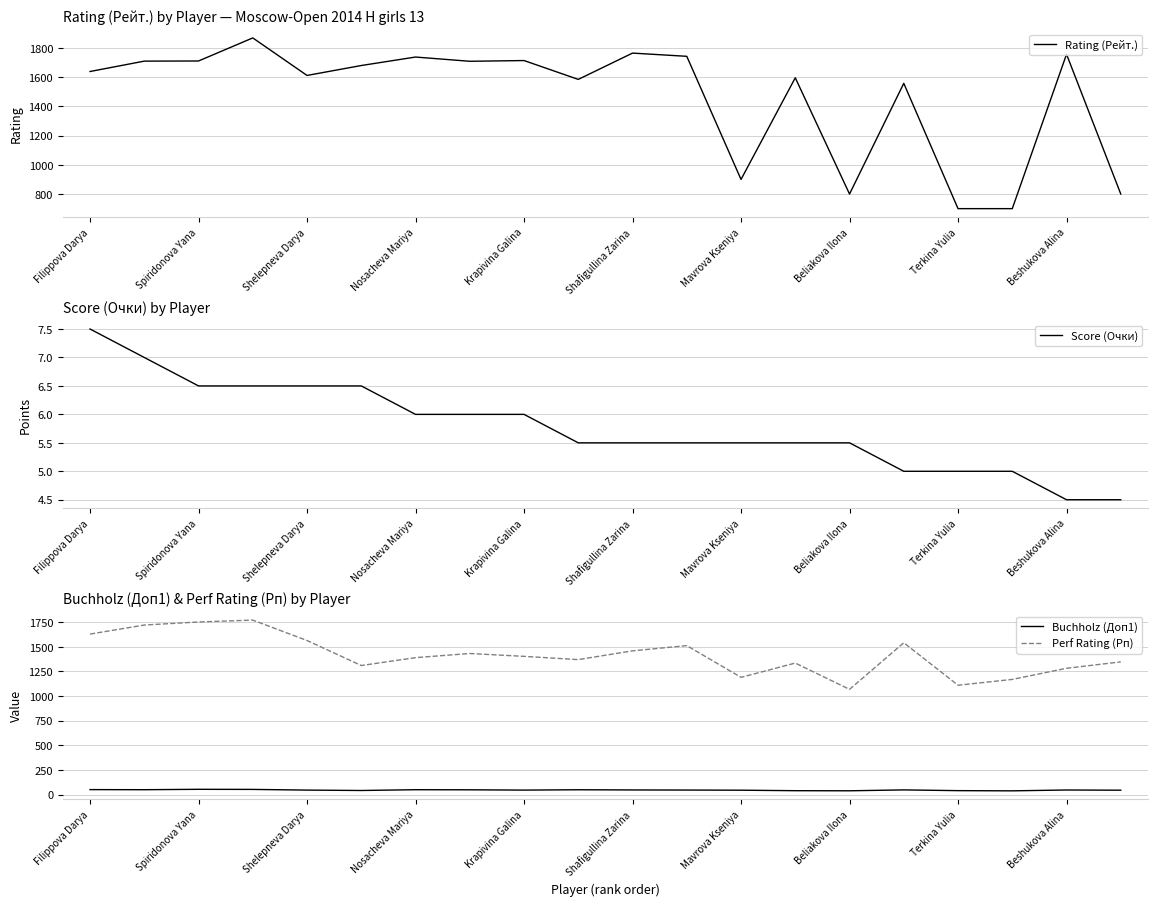

Is it true that Perf Rating (Рп) equals 1390.0 at Nosacheva Mariya?

True